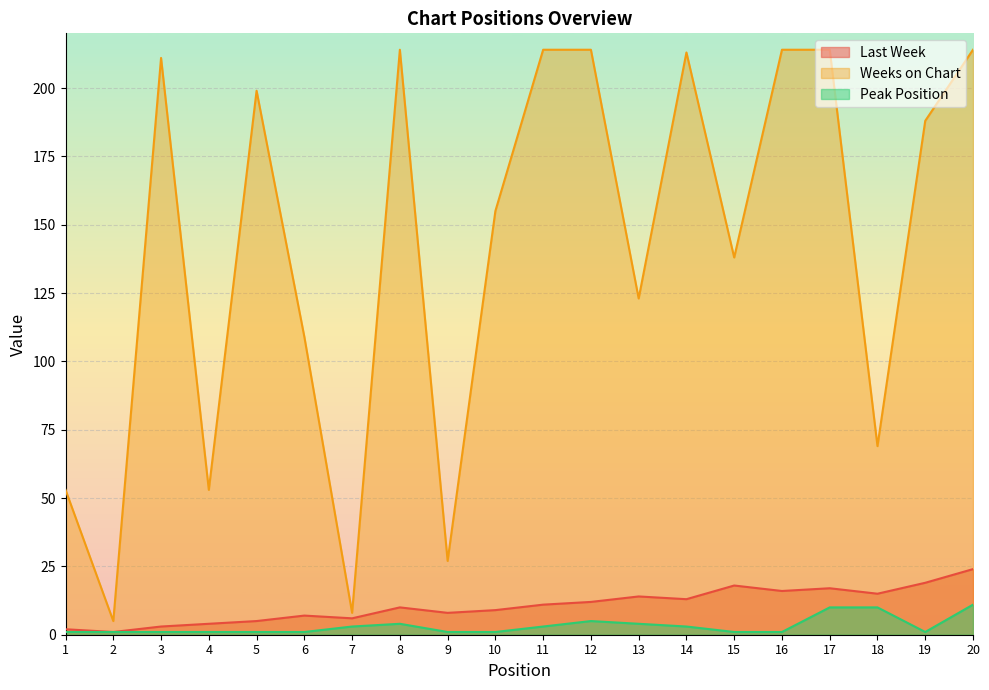

What is the difference between the maximum and minimum values in the Peak Position series?

10